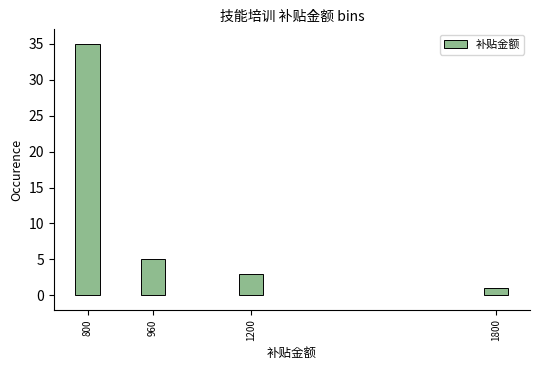

Reading right to left, extract all data points from this chart.

1800=1	1200=3	960=5	800=35